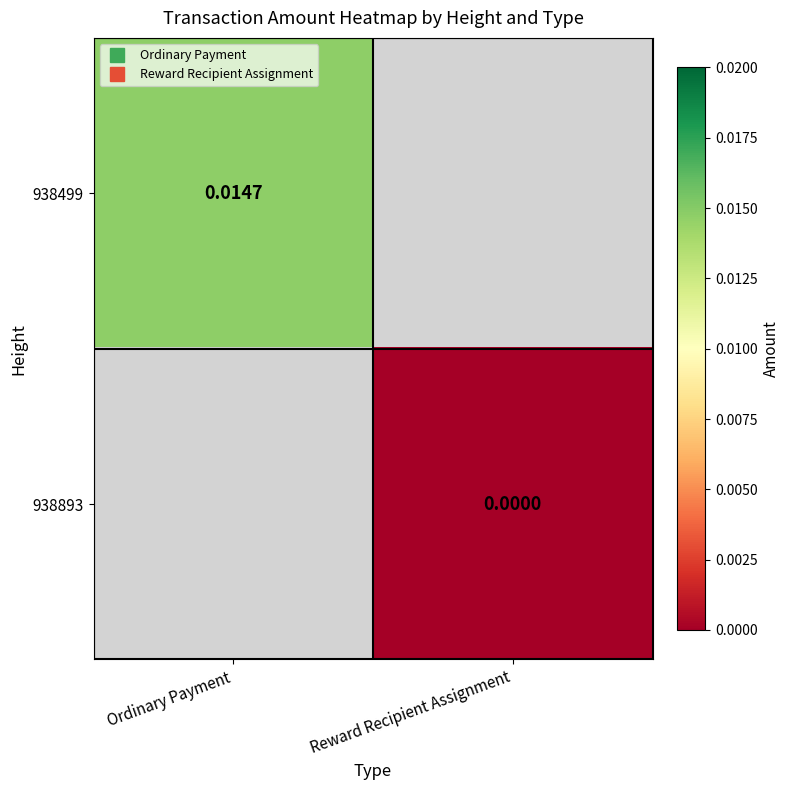

Count the number of data series in this chart.

2